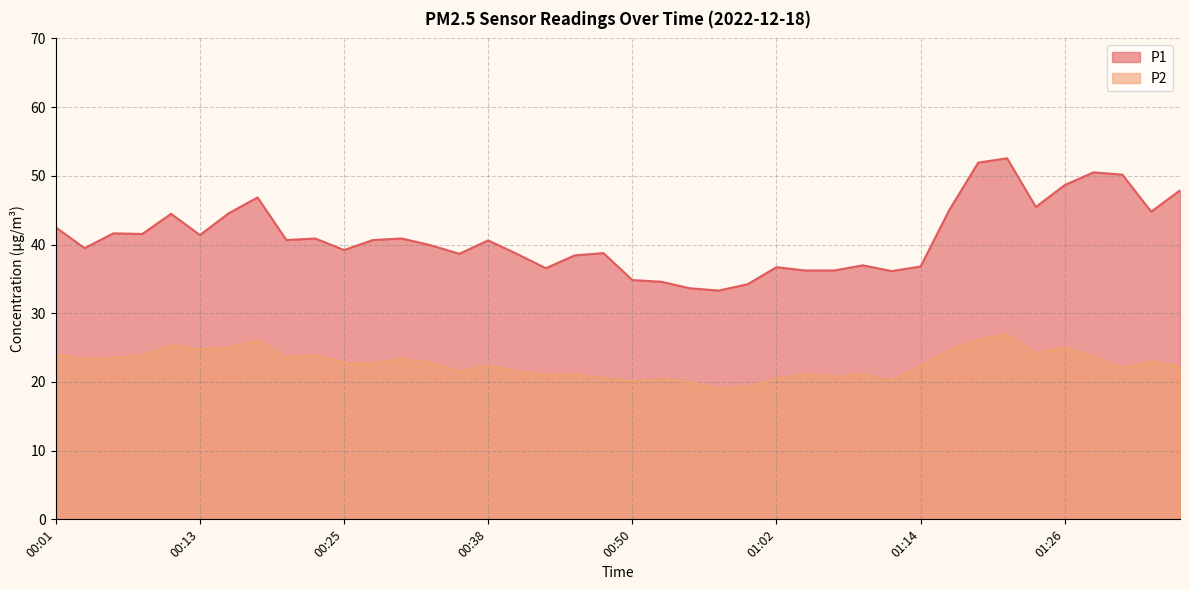

Rank the series at 00:06 from highest to lowest value.

P1, P2